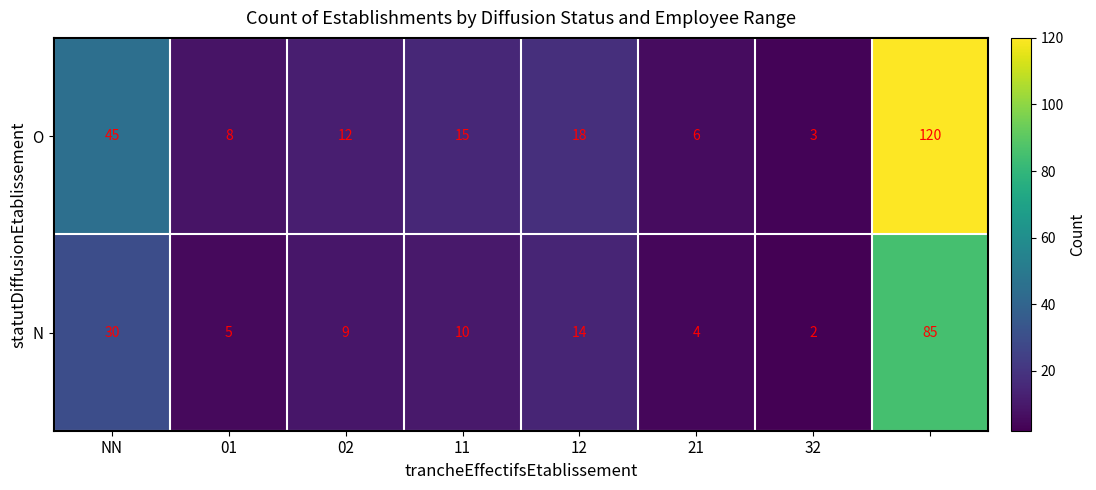

Which series has the widest spread of values?

O